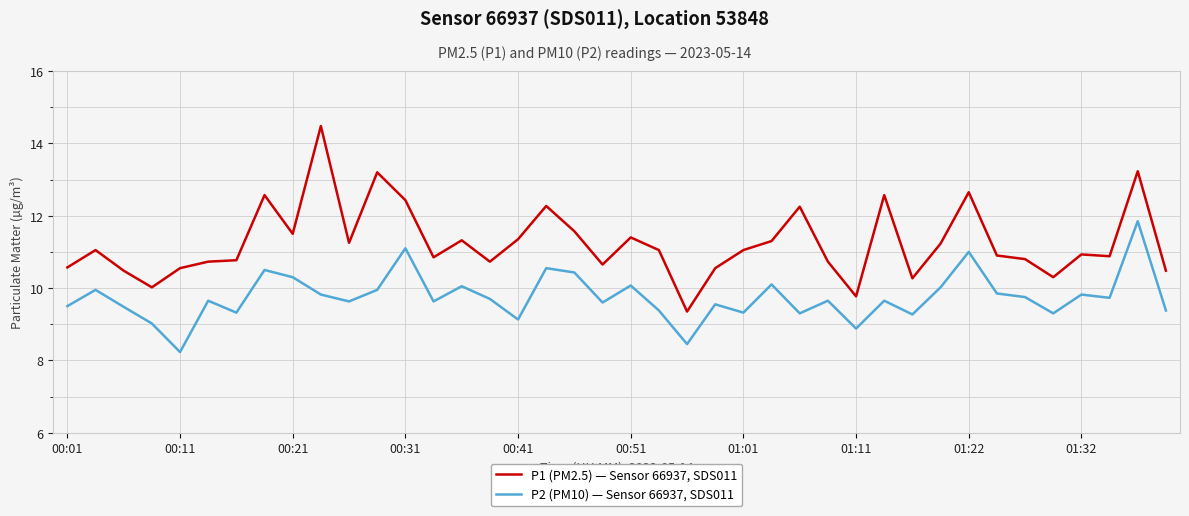

Which series has the largest total across all categories?

P1 (PM2.5) — Sensor 66937, SDS011